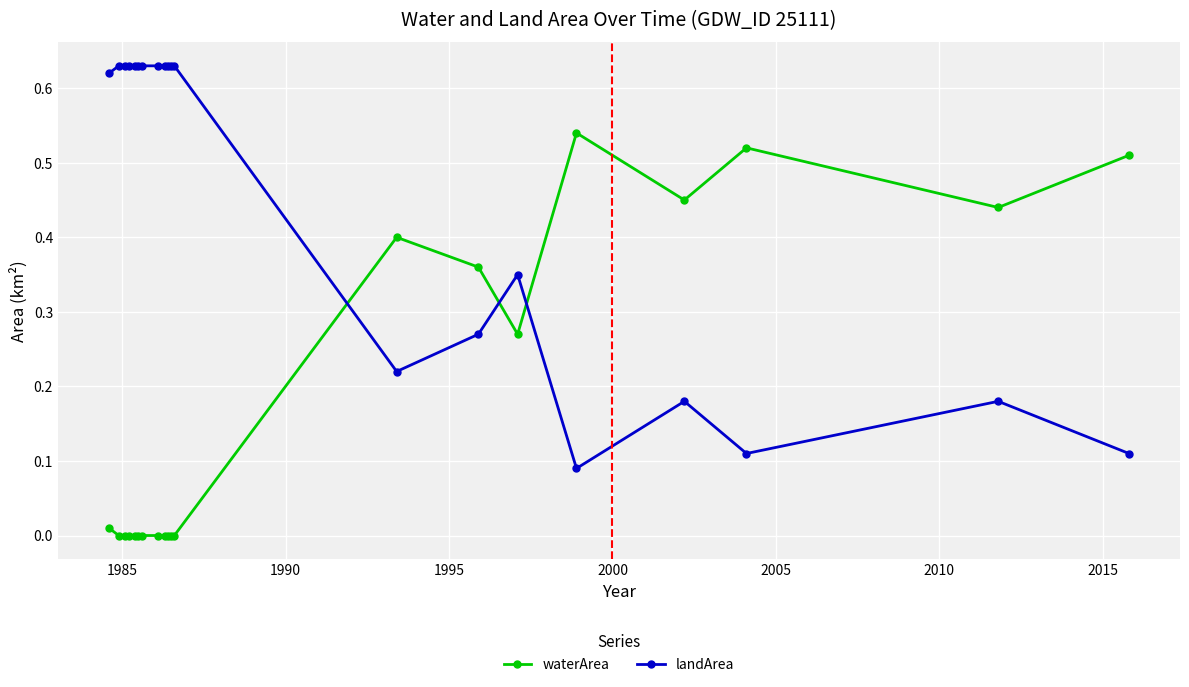

Count the number of categories in the chart.

20